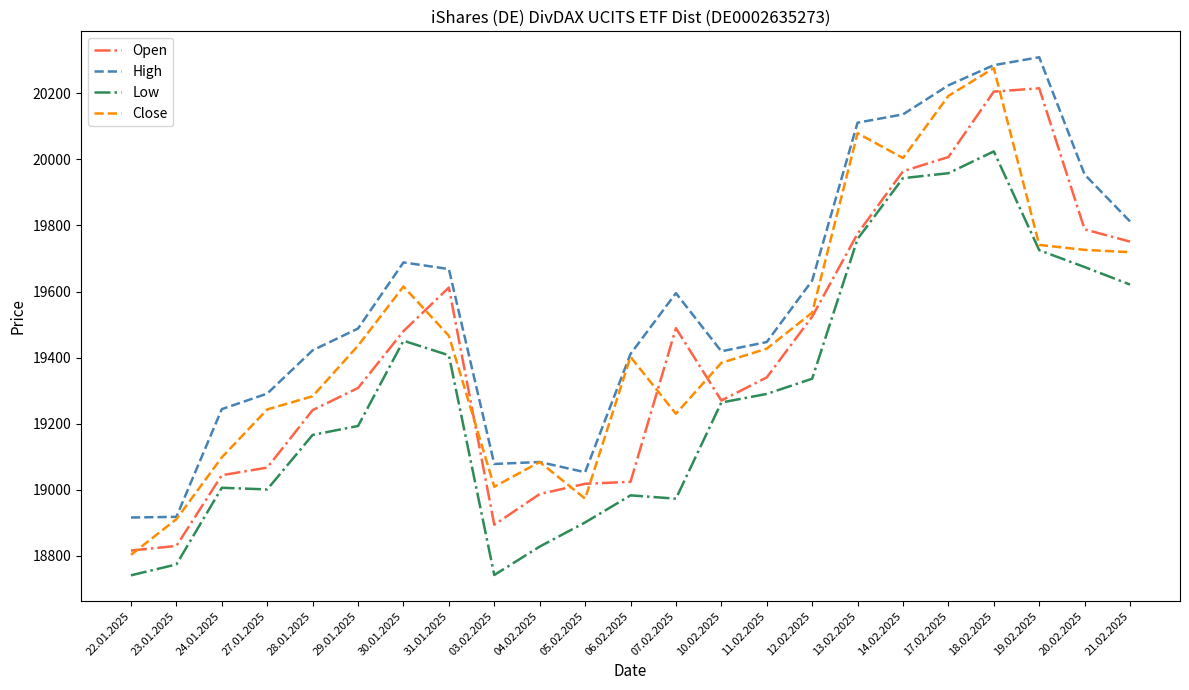

Is it true that Close equals 19009 at 03.02.2025?

True